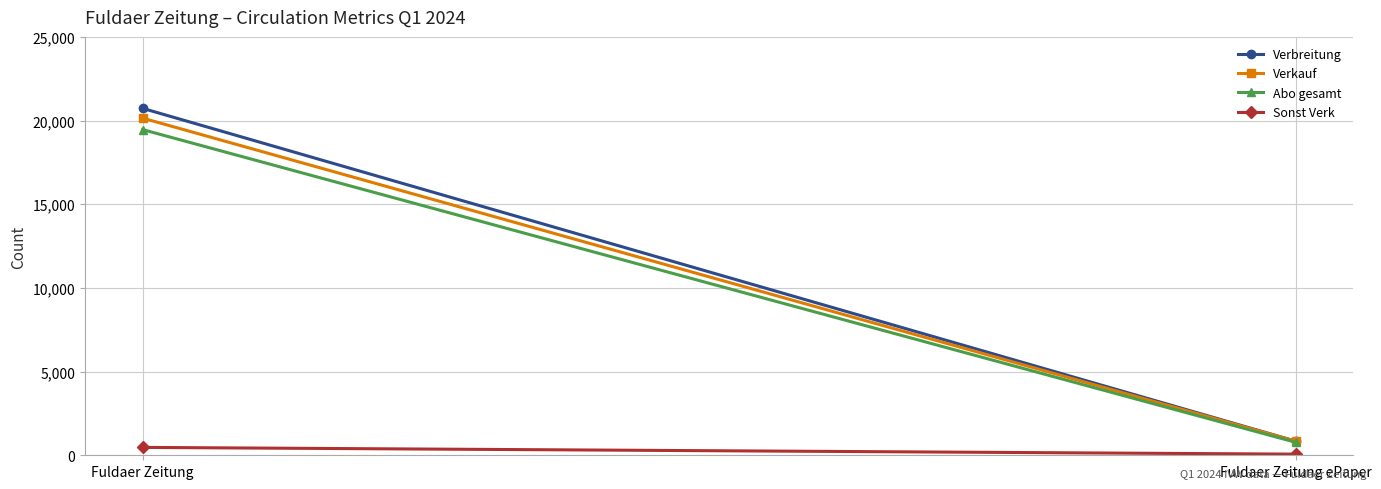

What is the maximum value shown in the chart?

20730